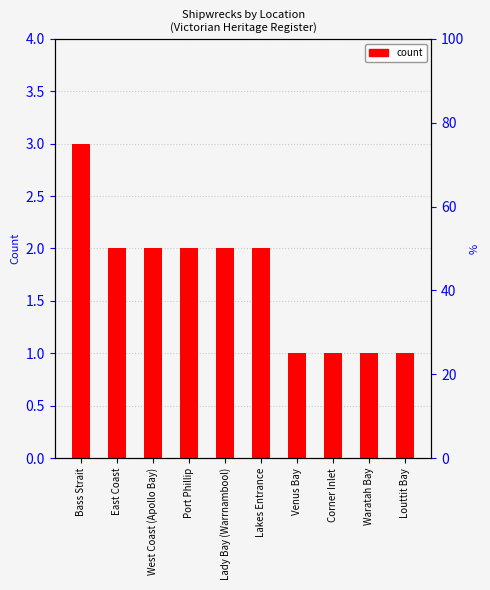

Count the number of data series in this chart.

1